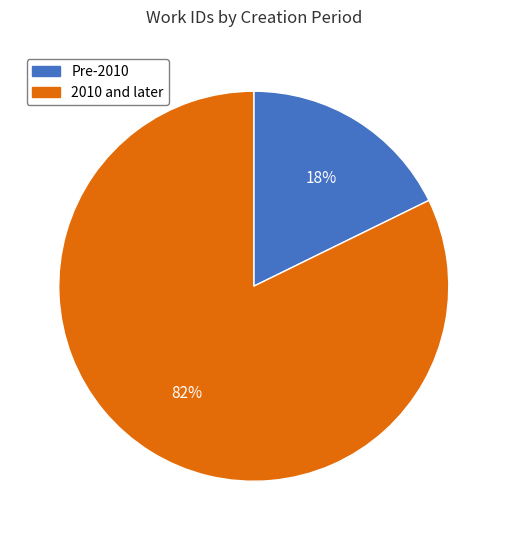

To the nearest percent, what is the average slice percentage?

50%